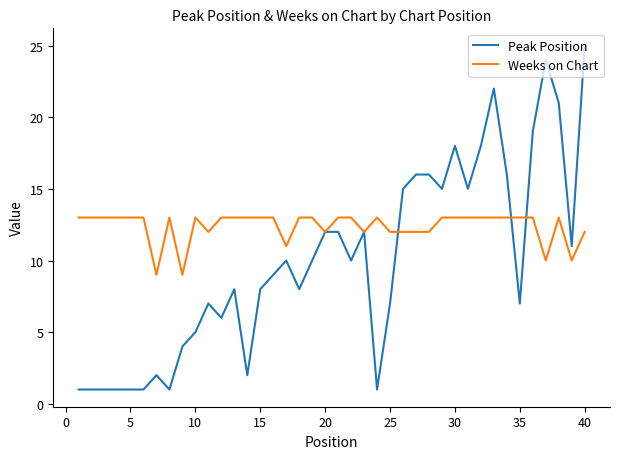

Which series has the largest range (max minus min)?

Peak Position